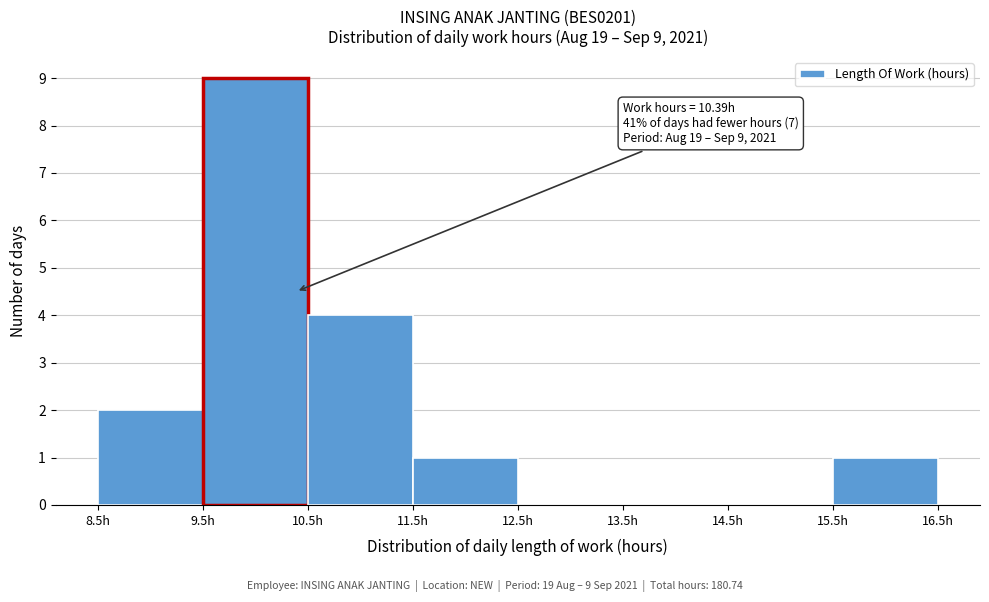

Which range on the x-axis has the tallest bar?

9.5 to 10.5